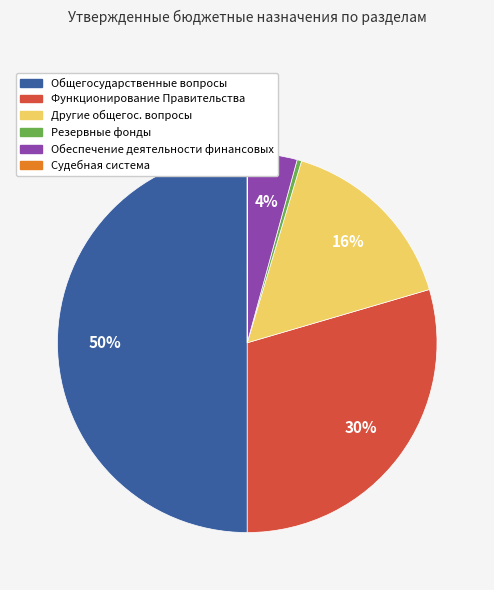

Do Другие общегос. вопросы and Обеспечение деятельности финансовых together represent more than half of the pie?

No